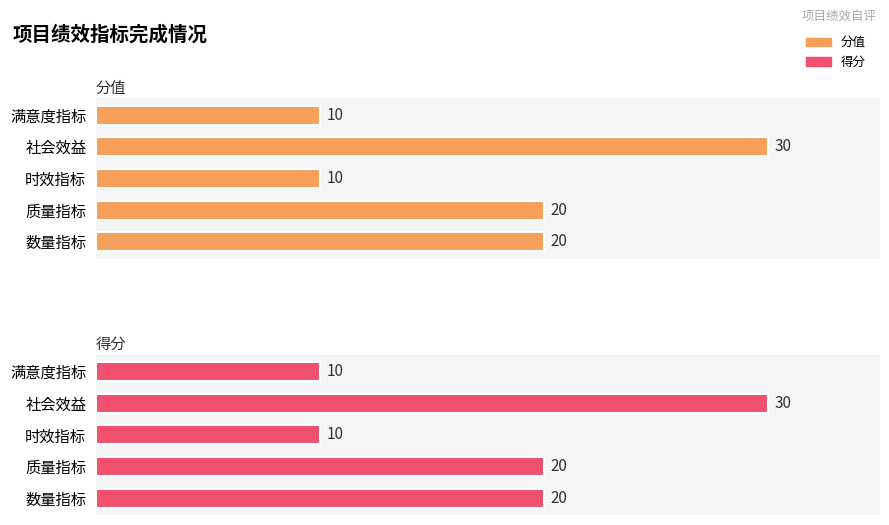

How many values in the 得分 series are below 20?

2